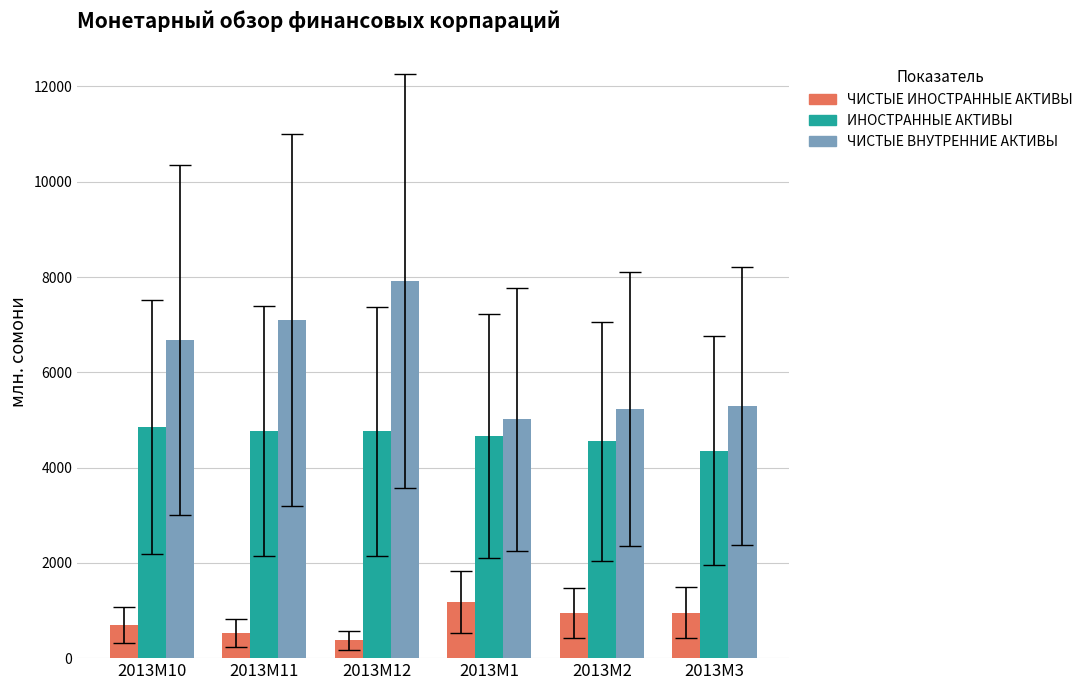

Rank the series by their average value, from lowest to highest.

ЧИСТЫЕ ИНОСТРАННЫЕ АКТИВЫ, ИНОСТРАННЫЕ АКТИВЫ, ЧИСТЫЕ ВНУТРЕННИЕ АКТИВЫ